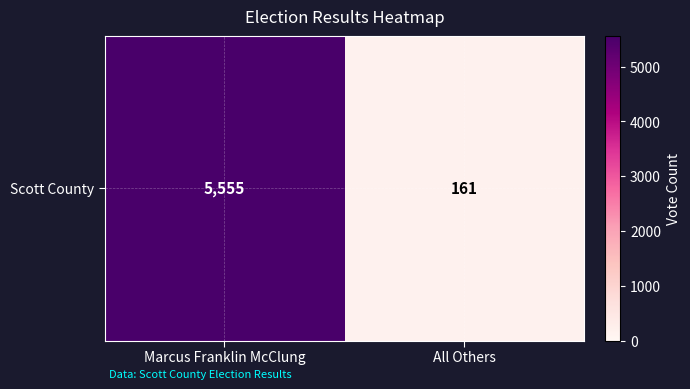

What is the change in value from Marcus Franklin McClung to All Others?

-5394